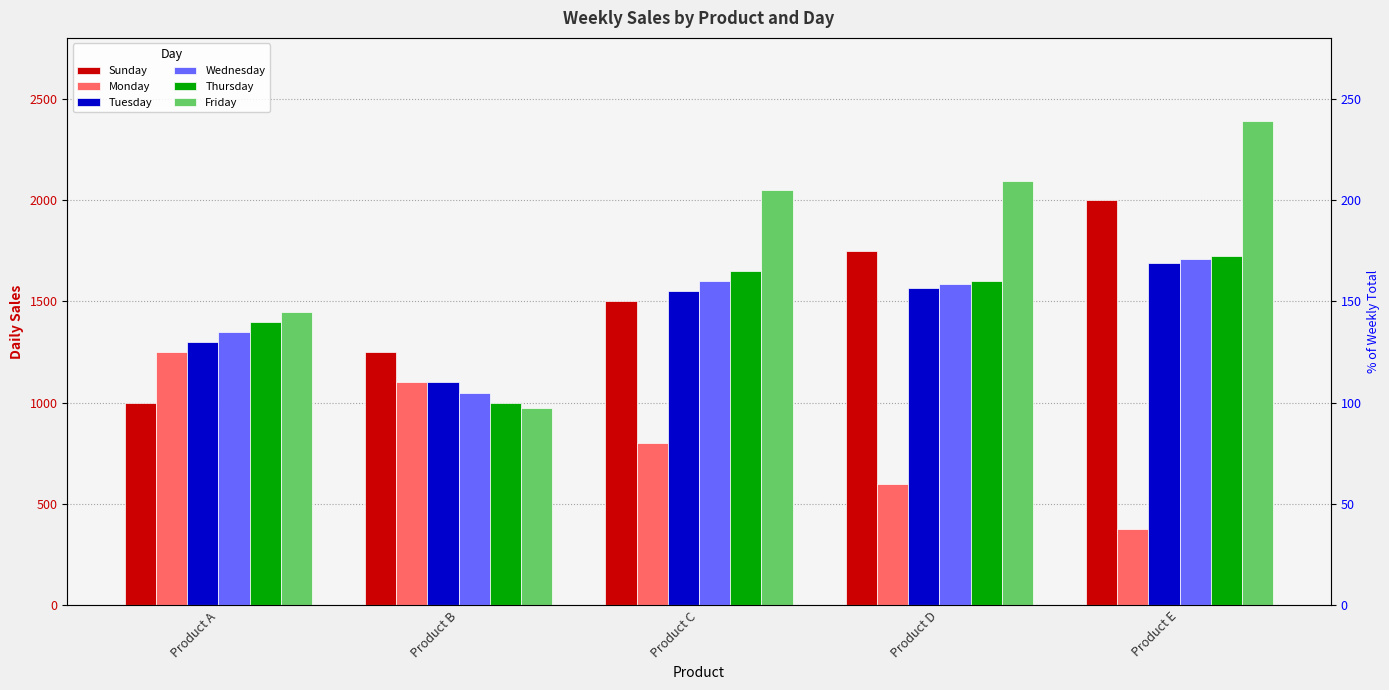

Rank the series by their maximum value, from lowest to highest.

Monday, Tuesday, Wednesday, Thursday, Sunday, Friday